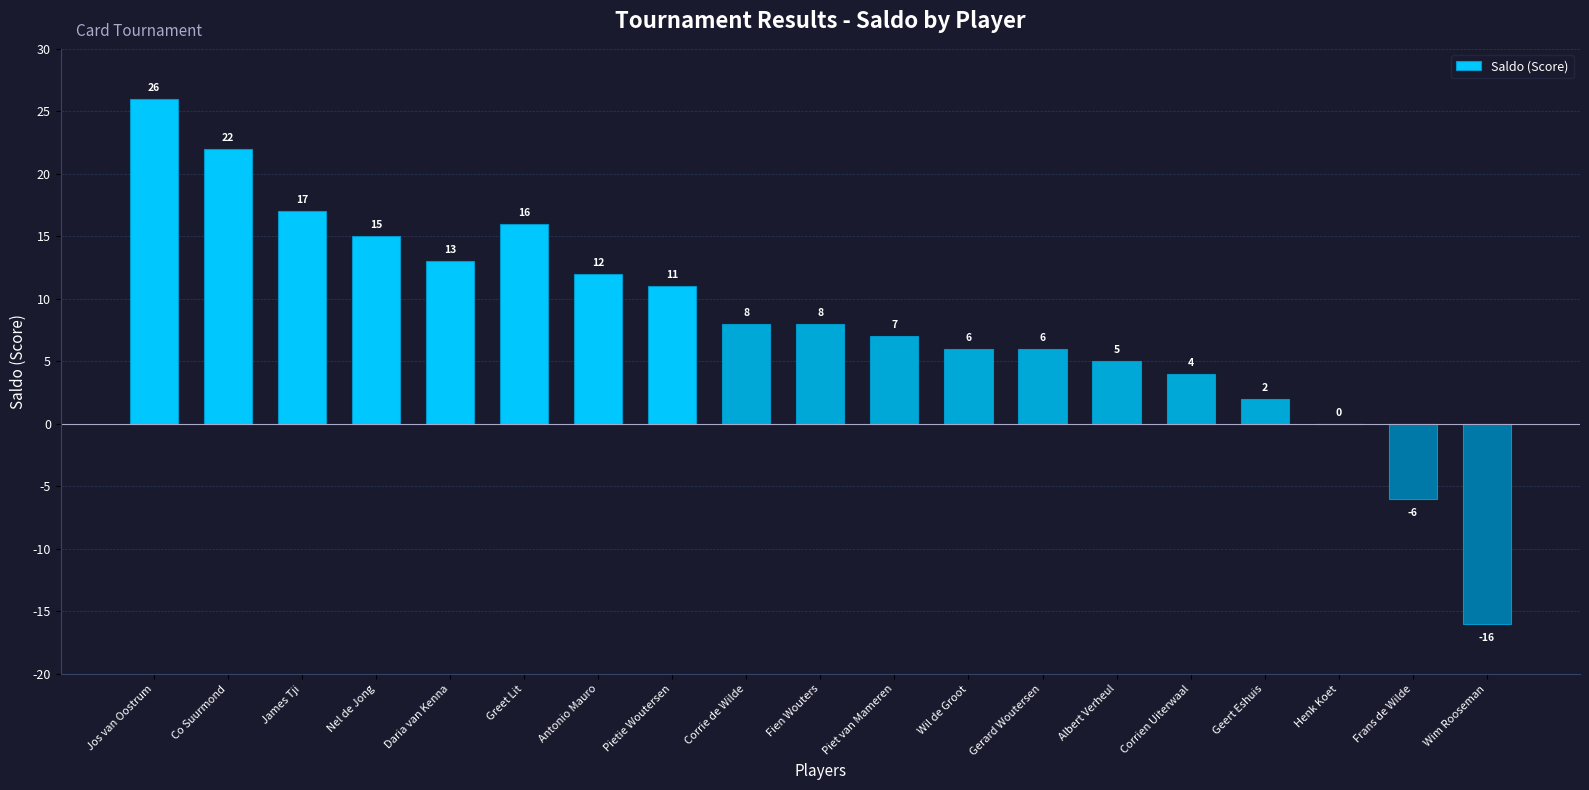

At which label does the data first exceed 8?

Jos van Oostrum